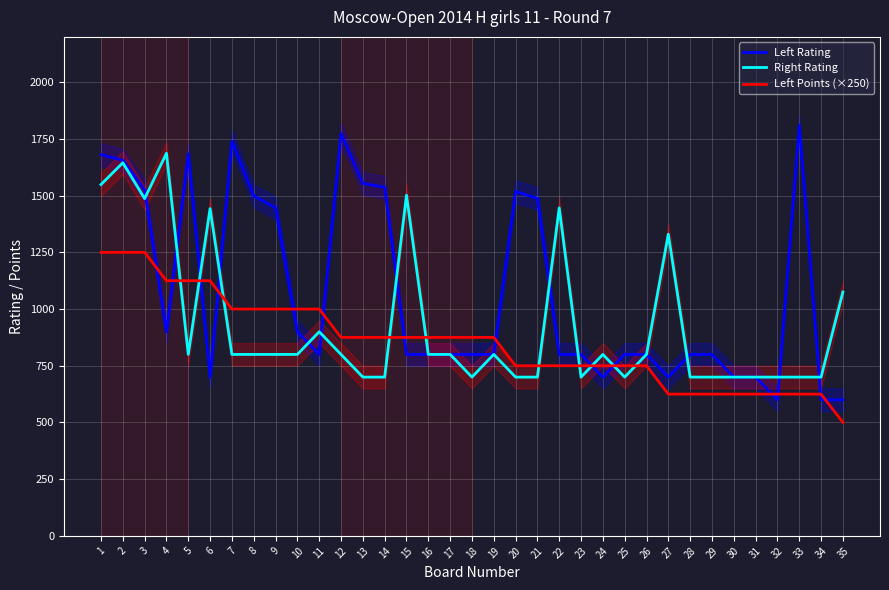

At which category is the sum across all series the highest?

2